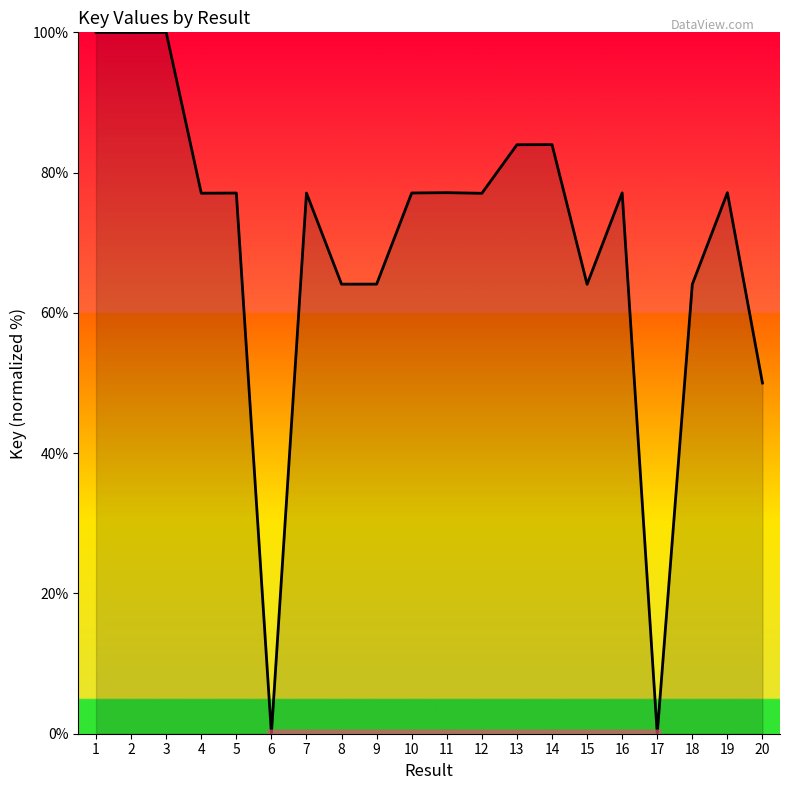

What is the change in value from 3 to 9?

-35.9